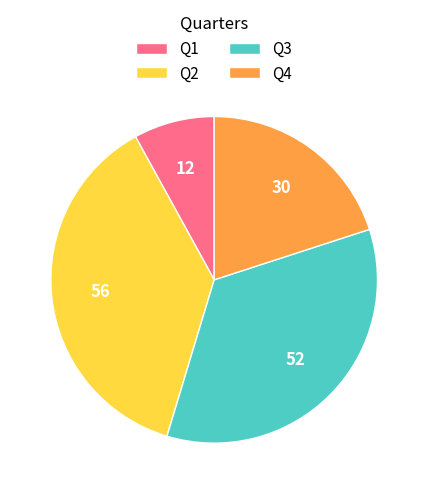

Do Q1 and Q2 together represent more than half of the pie?

No